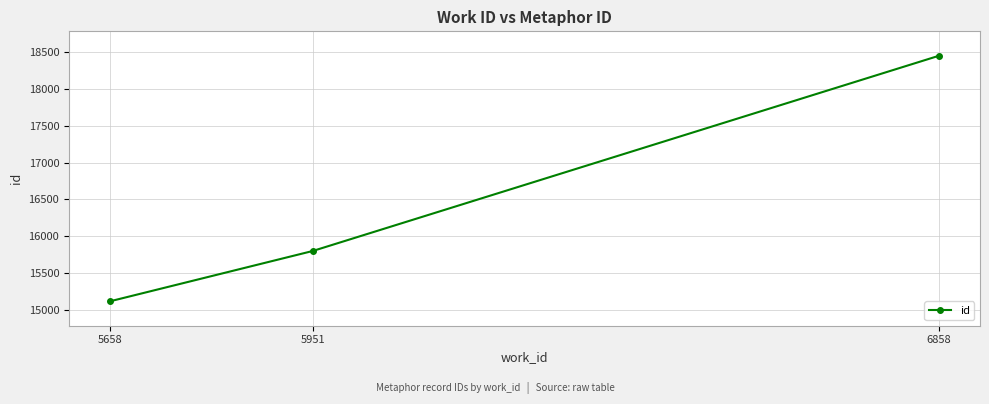

Is it true that the value at 6858 is 18453?

True